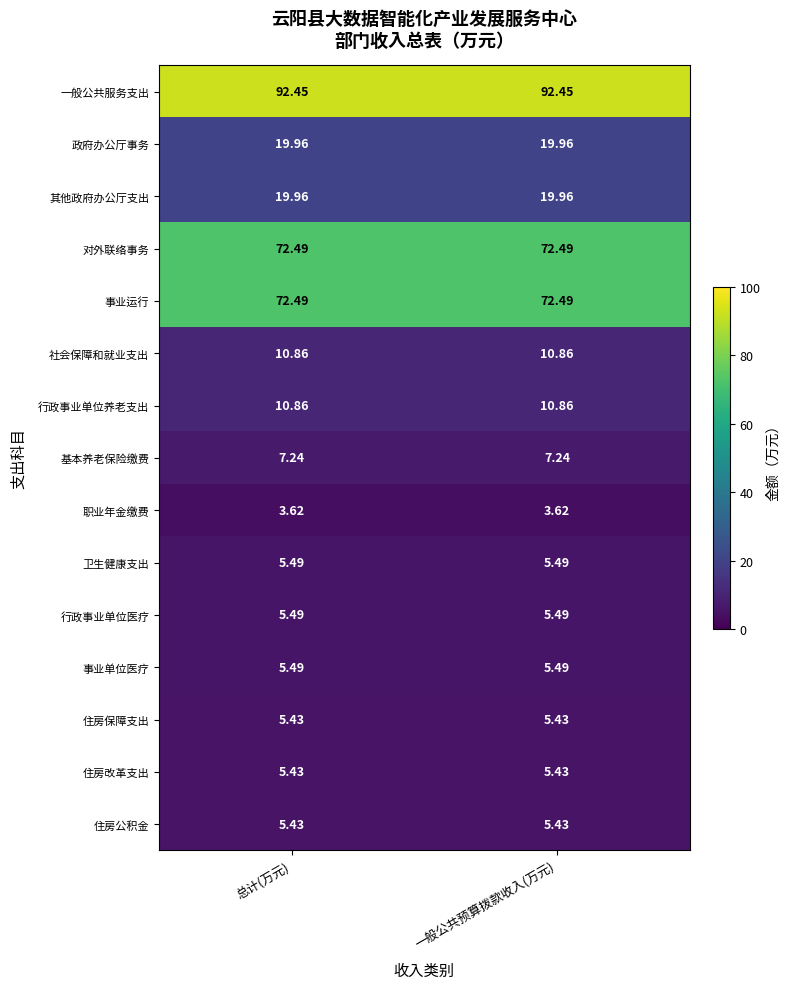

Is the value of 政府办公厅事务 at 一般公共预算拨款收入(万元) greater than the value of 职业年金缴费 at 一般公共预算拨款收入(万元)?

Yes